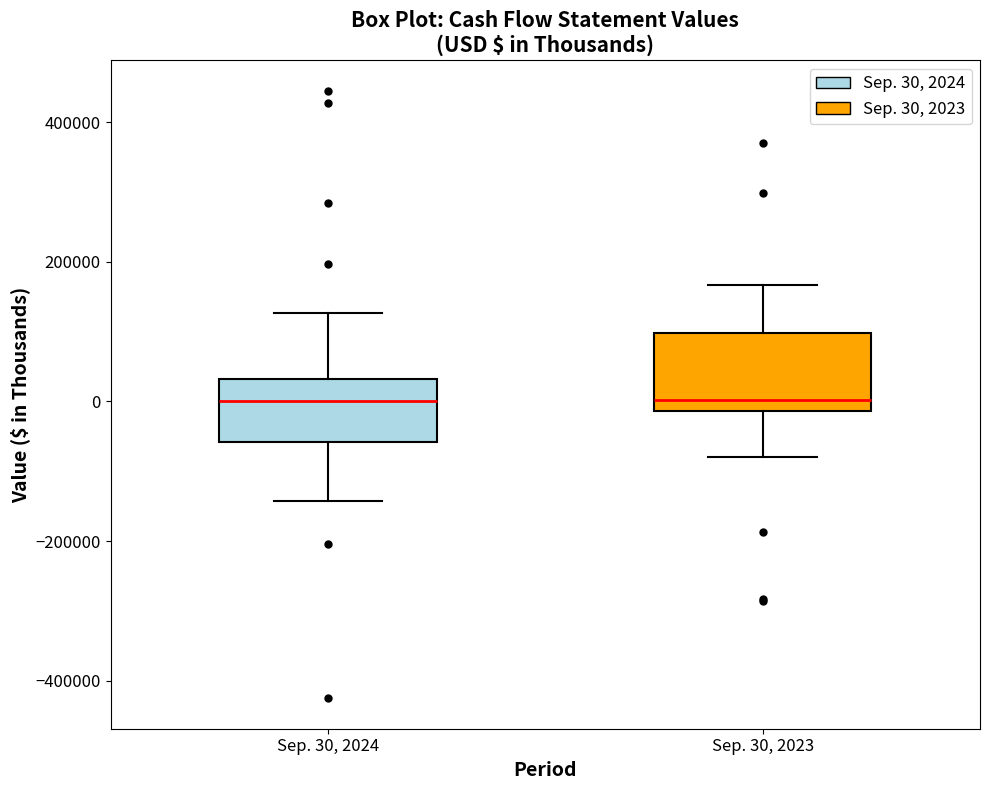

Reading left to right, read every box against the y-axis: the position of its median line, the range the box covers, and the ends of its whiskers. The values are not printed on the chart, so give them approximately, as read against the axis.

Sep. 30, 2024: median 0, box -60000 to 40000, whiskers -140000 to 120000
Sep. 30, 2023: median 0, box -20000 to 100000, whiskers -80000 to 160000